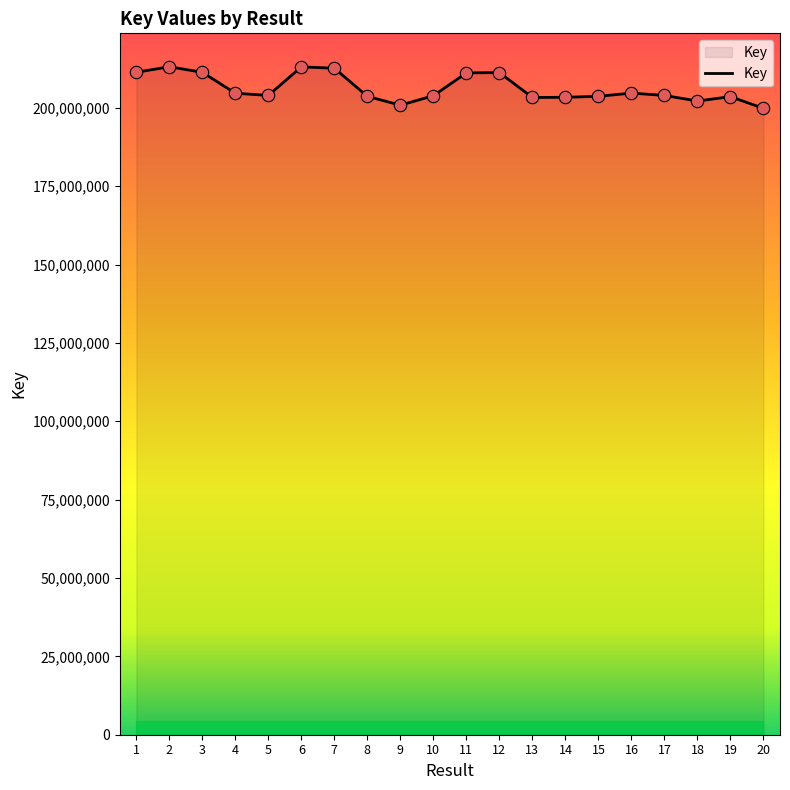

Approximately how many times larger is the value at 8 compared to 3?

1.0